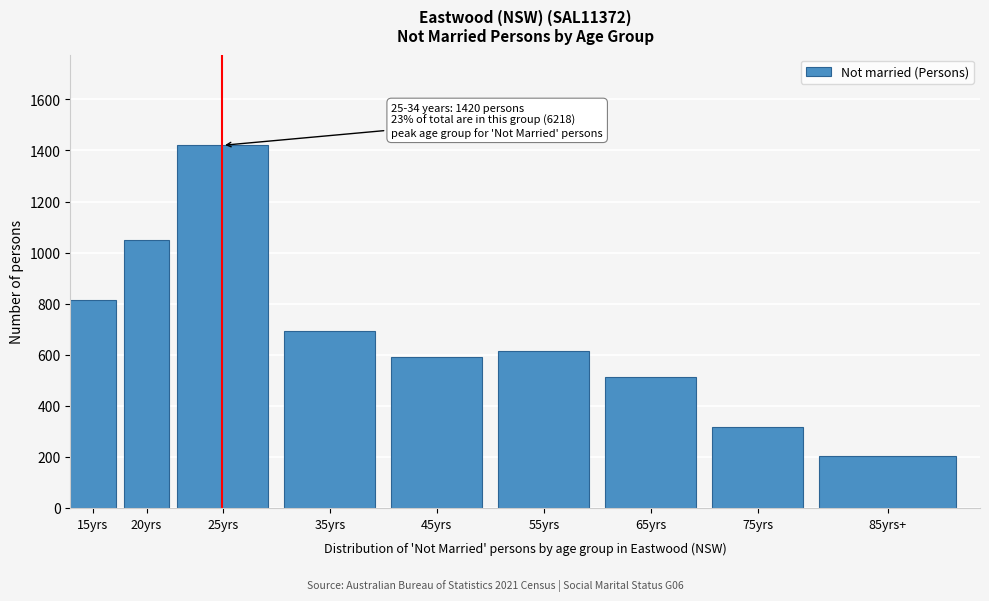

Reading left to right, transcribe all the data shown in this chart.

15yrs=814	20yrs=1050	25yrs=1420	35yrs=693	45yrs=591	55yrs=616	65yrs=513	75yrs=317	85yrs+=204